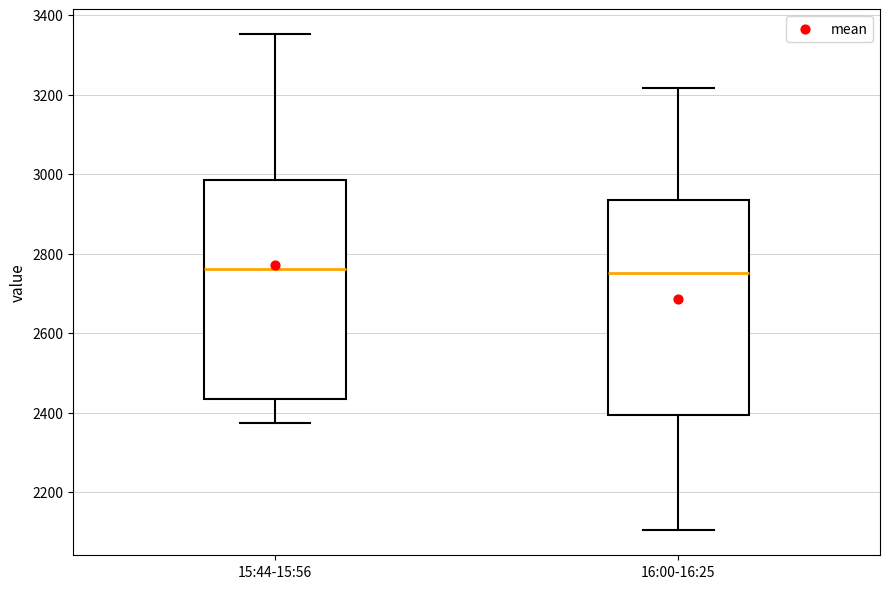

Reading left to right, read every box against the y-axis: the position of its median line, the range the box covers, and the ends of its whiskers. The values are not printed on the chart, so give them approximately, as read against the axis.

15:44-15:56: median 2760, box 2440 to 2980, whiskers 2380 to 3360
16:00-16:25: median 2760, box 2400 to 2940, whiskers 2100 to 3220